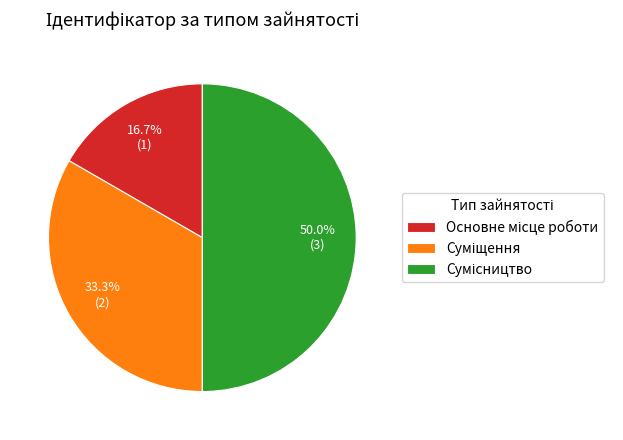

What percentage do Сумісництво and Основне місце роботи together represent?

66.7%